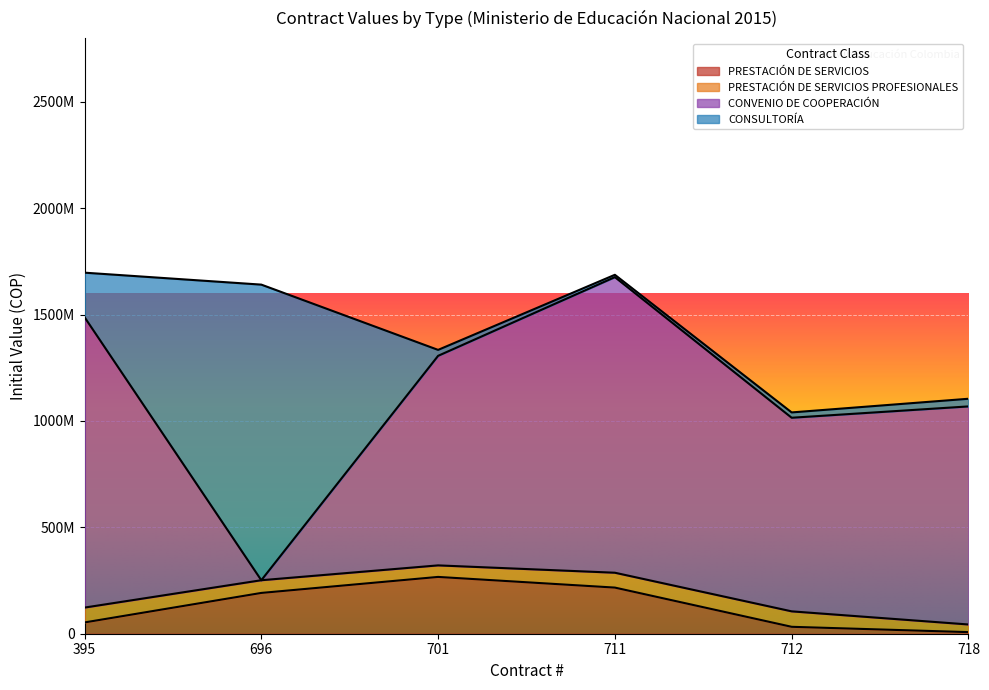

Which category has the highest value across all series?

711